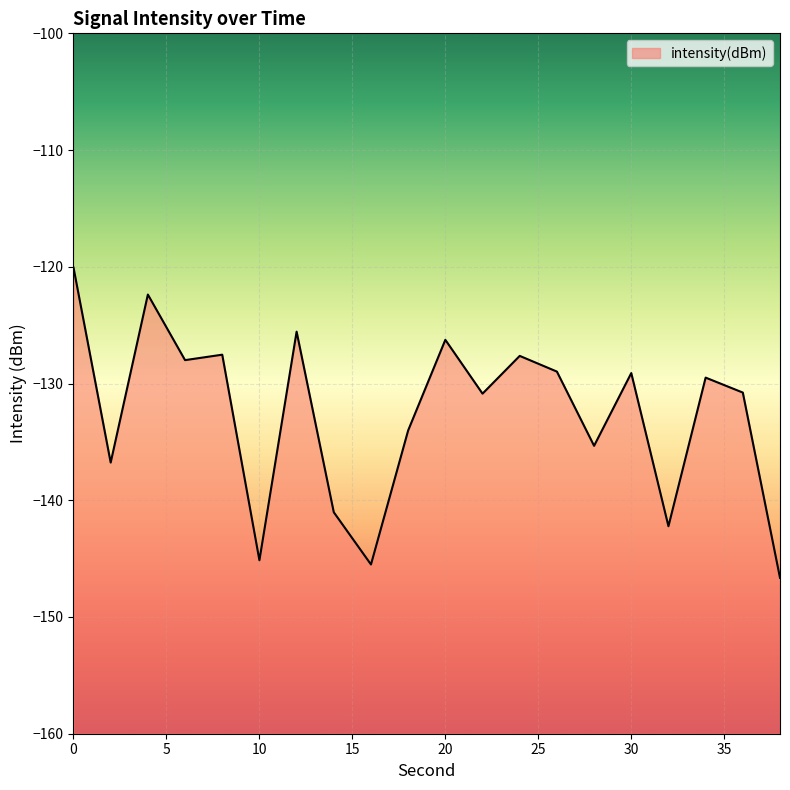

What is the sum of the values at 32 and 30?

-271.3